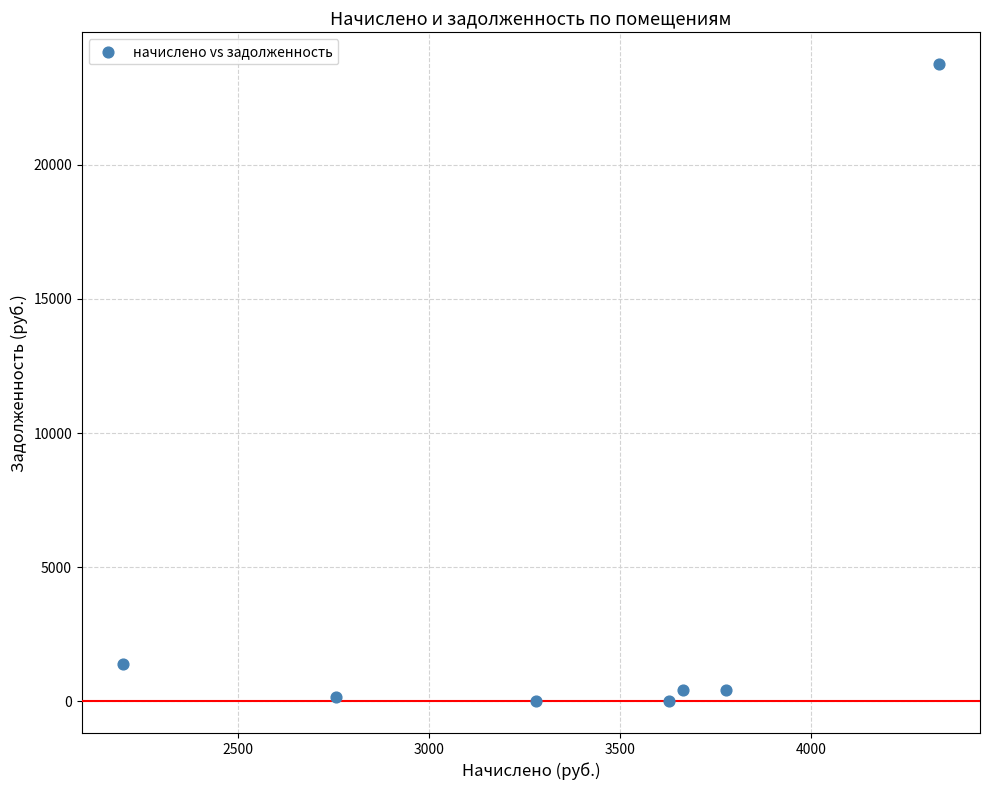

What Y value in the scatter plot is closest to 11878?

1380.6